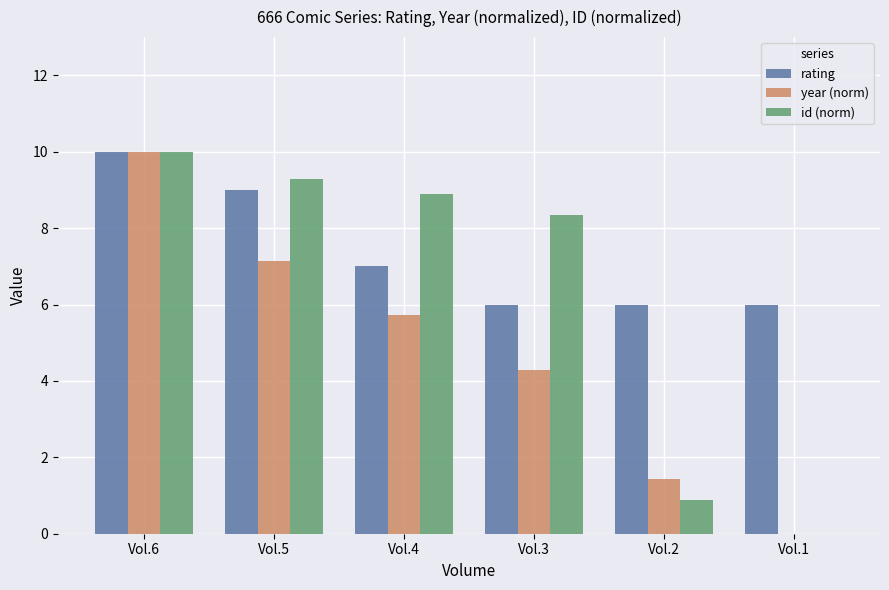

Where does the id (norm) series first go above 8?

Vol.6